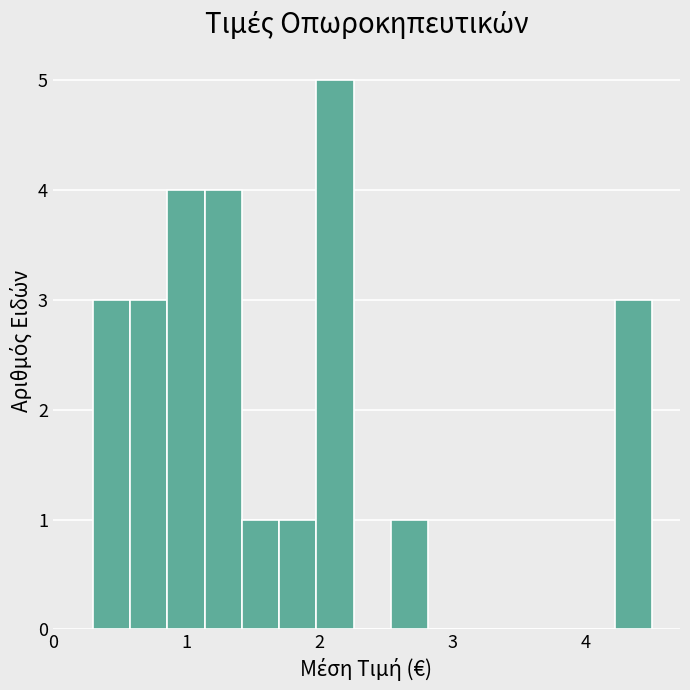

Read against the x-axis, roughly where is the centre of the tallest bar?

2.1